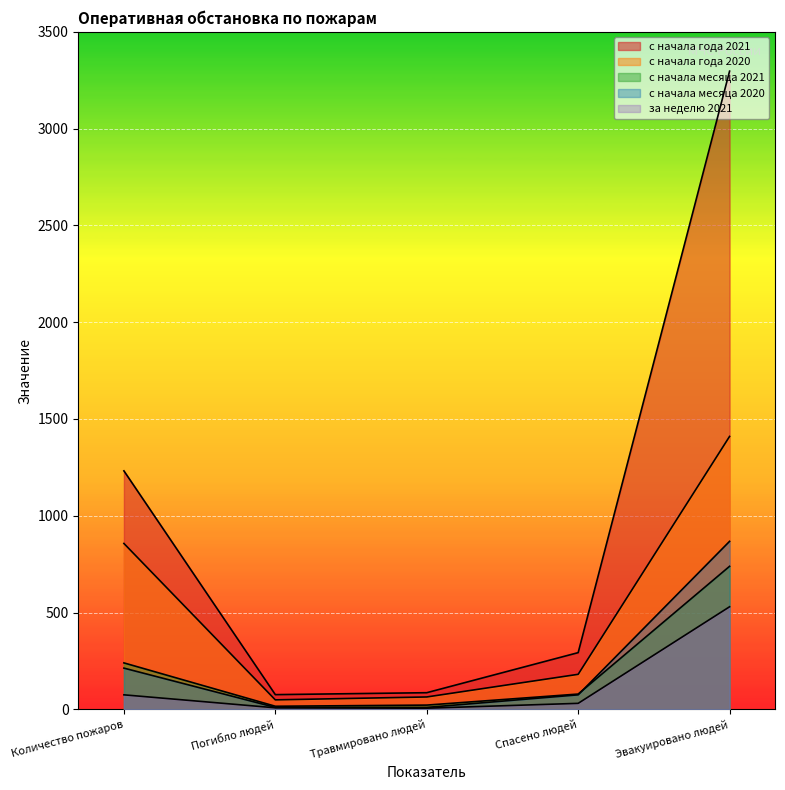

How many lines are shown in the chart?

5